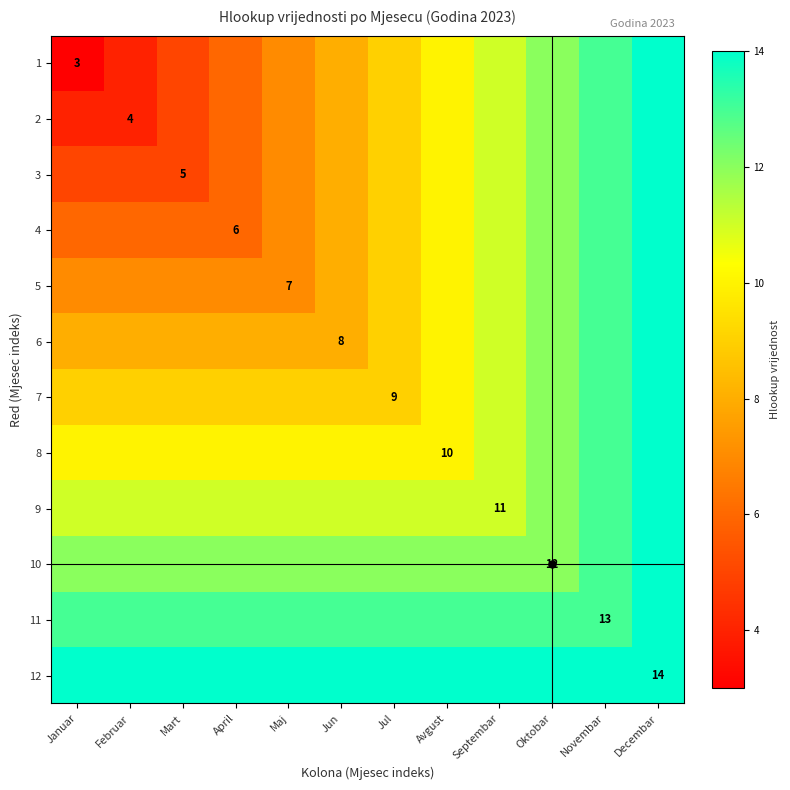

The value of 4 at April is 6. True or false?

True